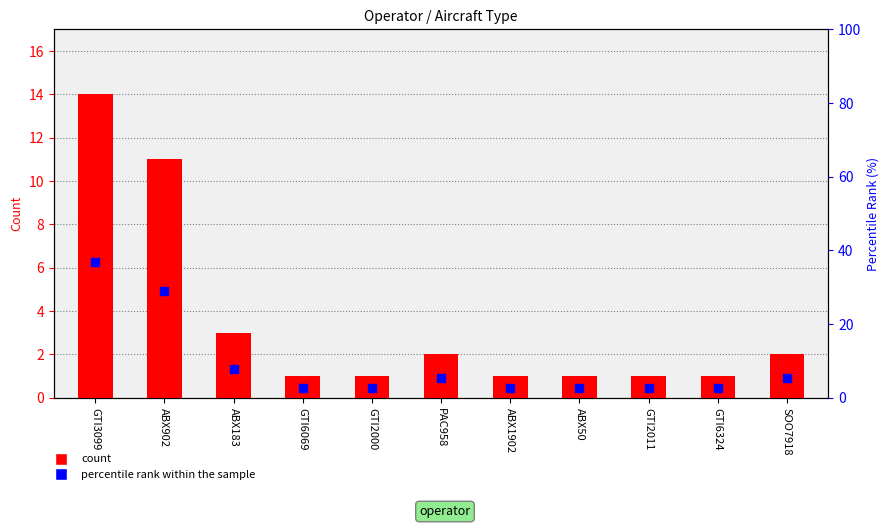

Rank the series by their average value, from highest to lowest.

percentile rank within the sample, count